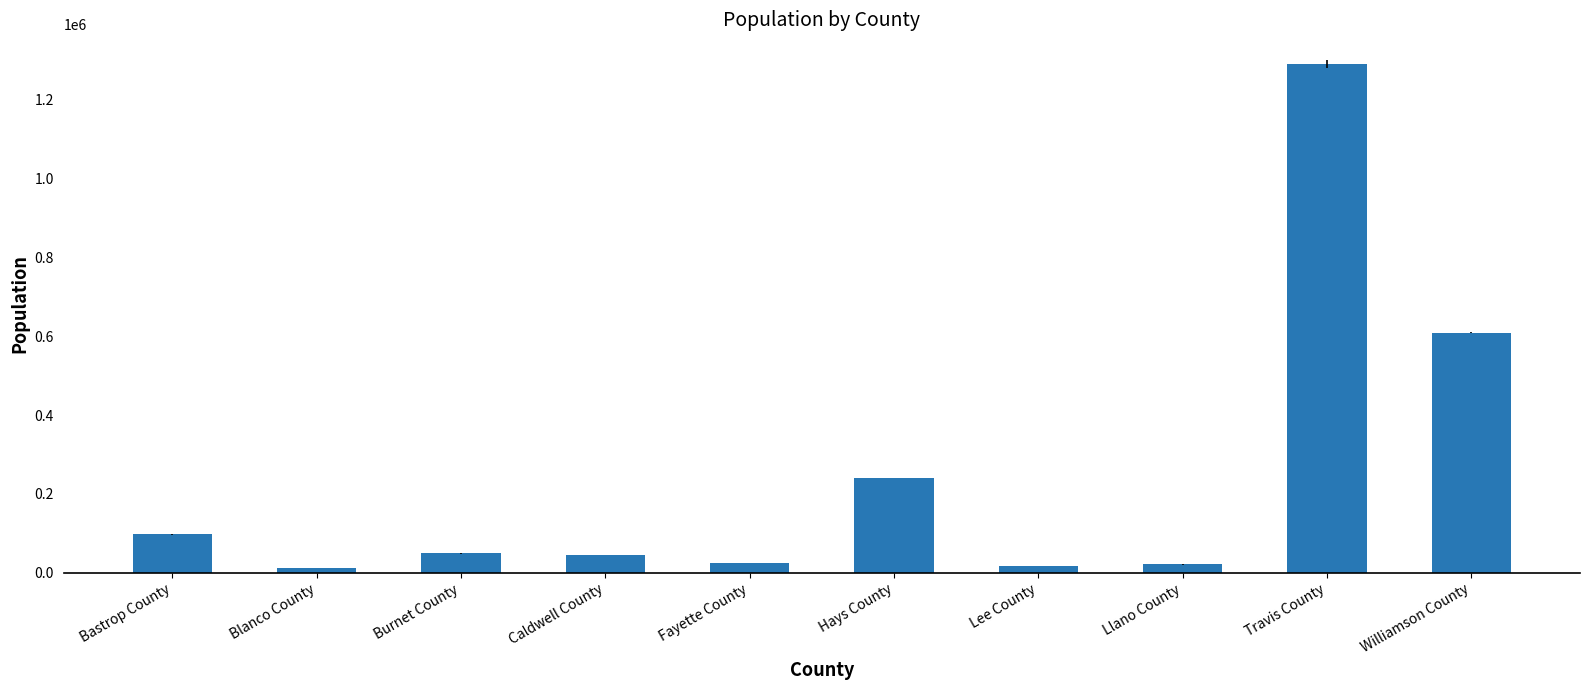

Between Llano County and Hays County, which is larger?

Hays County